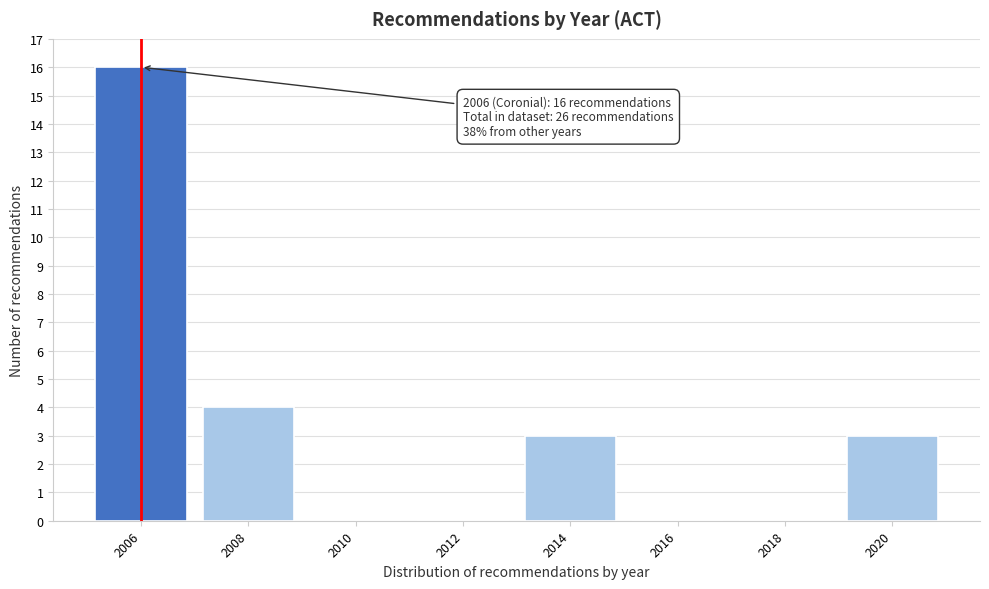

Which range on the x-axis has the tallest bar?

2005 to 2007